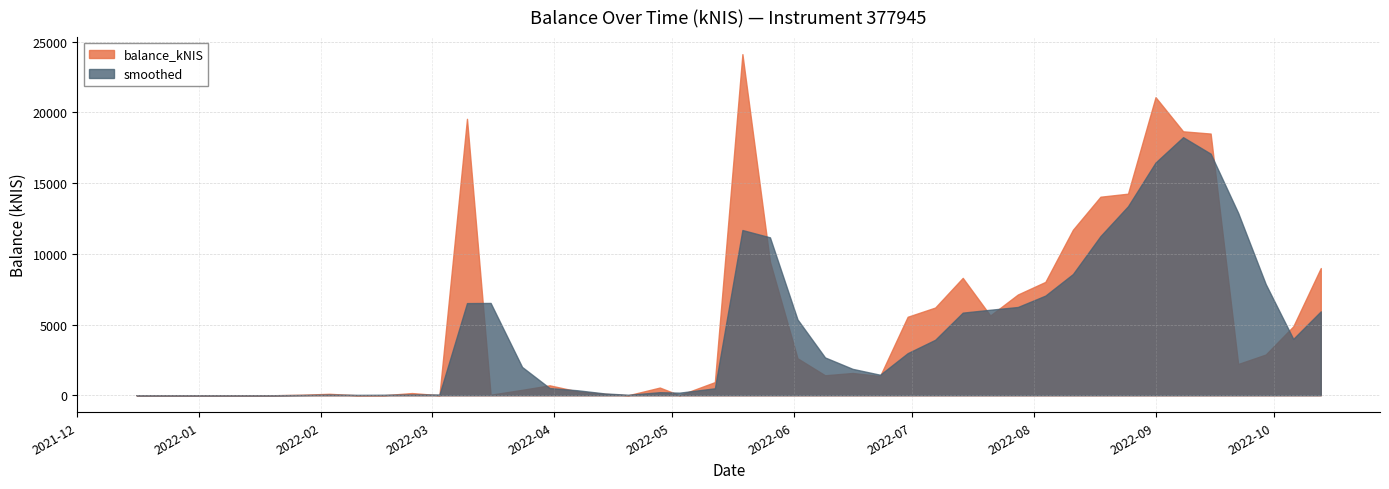

What is the difference between the smoothed values at 2022-09-01 and 2022-04-20?

16426.1